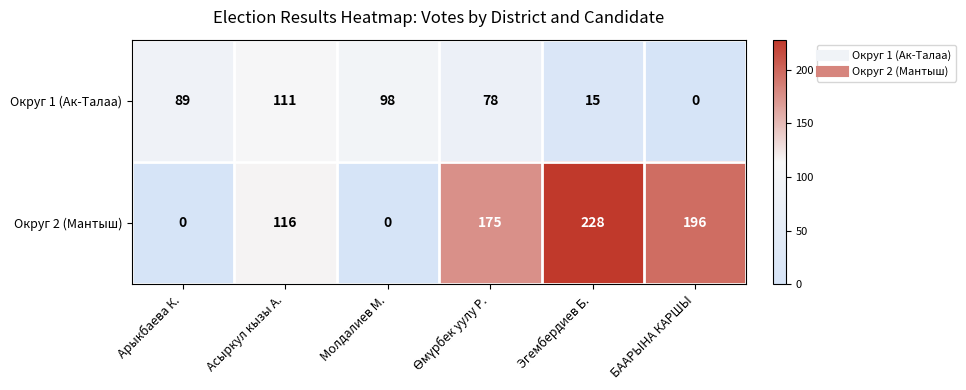

What is the difference between the maximum and second lowest values in the Округ 2 (Мантыш) series?

228